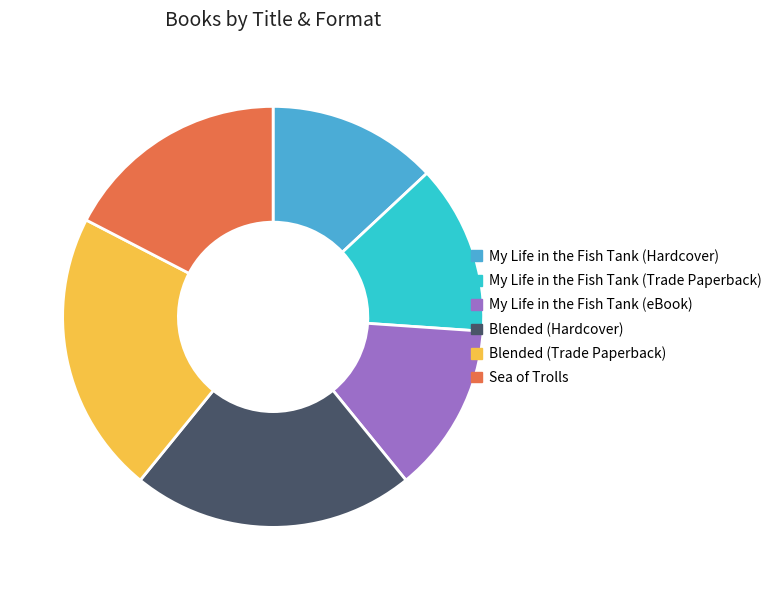

Is Blended (Hardcover) the majority of the pie?

No